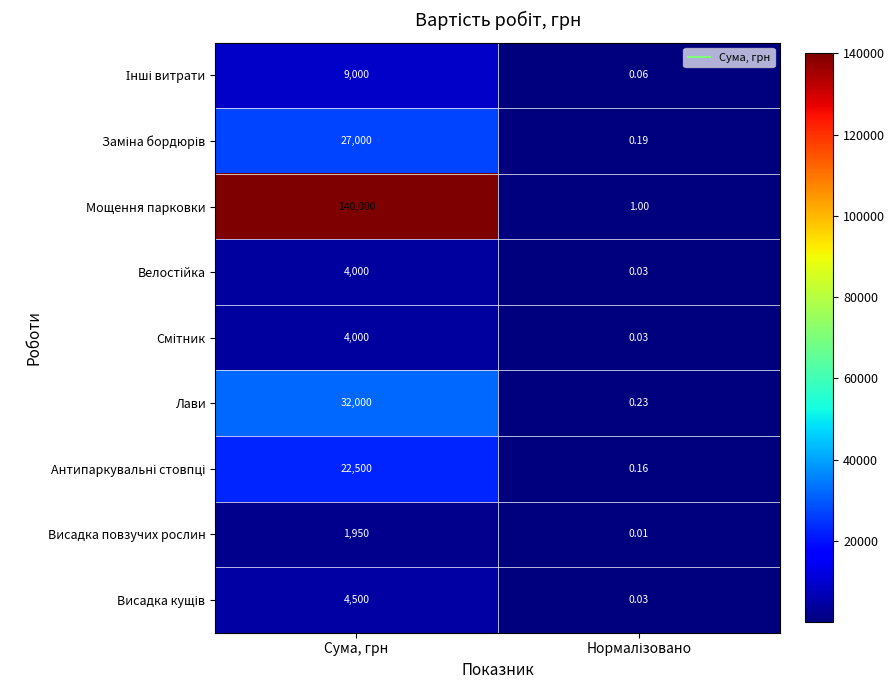

Which category has the highest value across all series?

Сума, грн